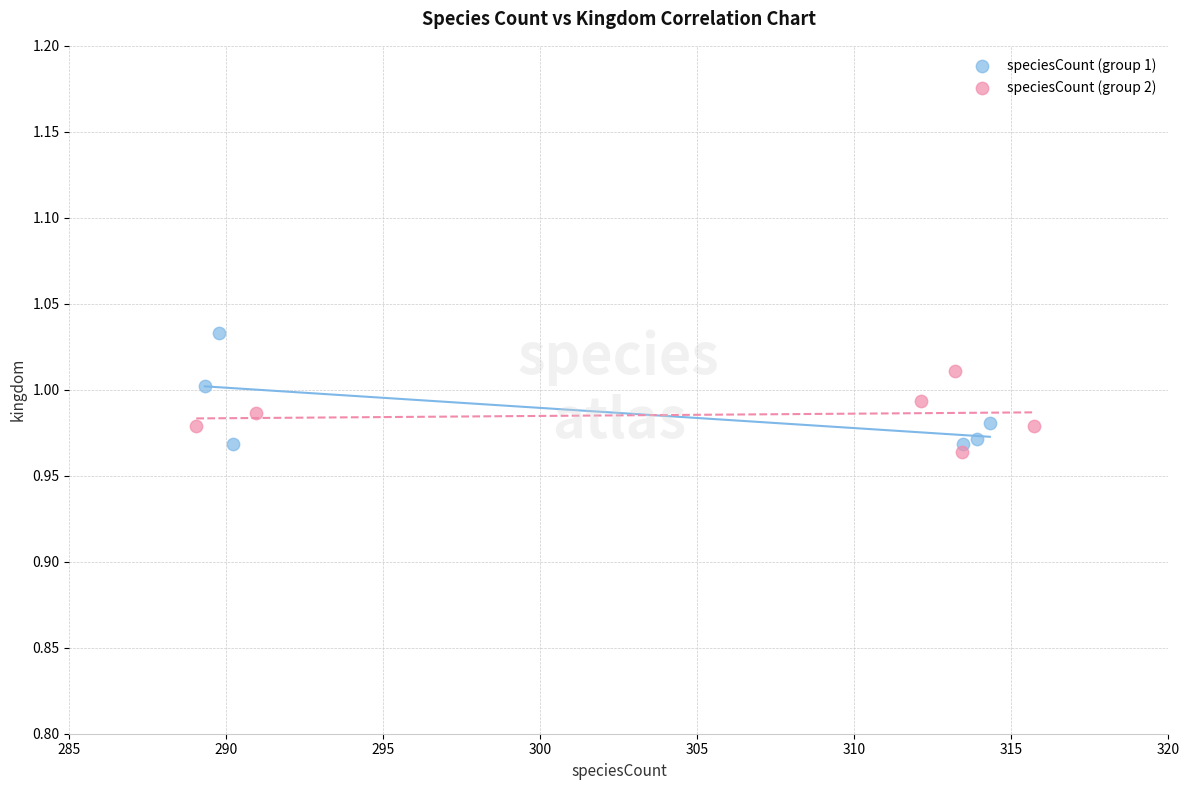

Which series has the widest spread of Y values?

speciesCount (group 1)